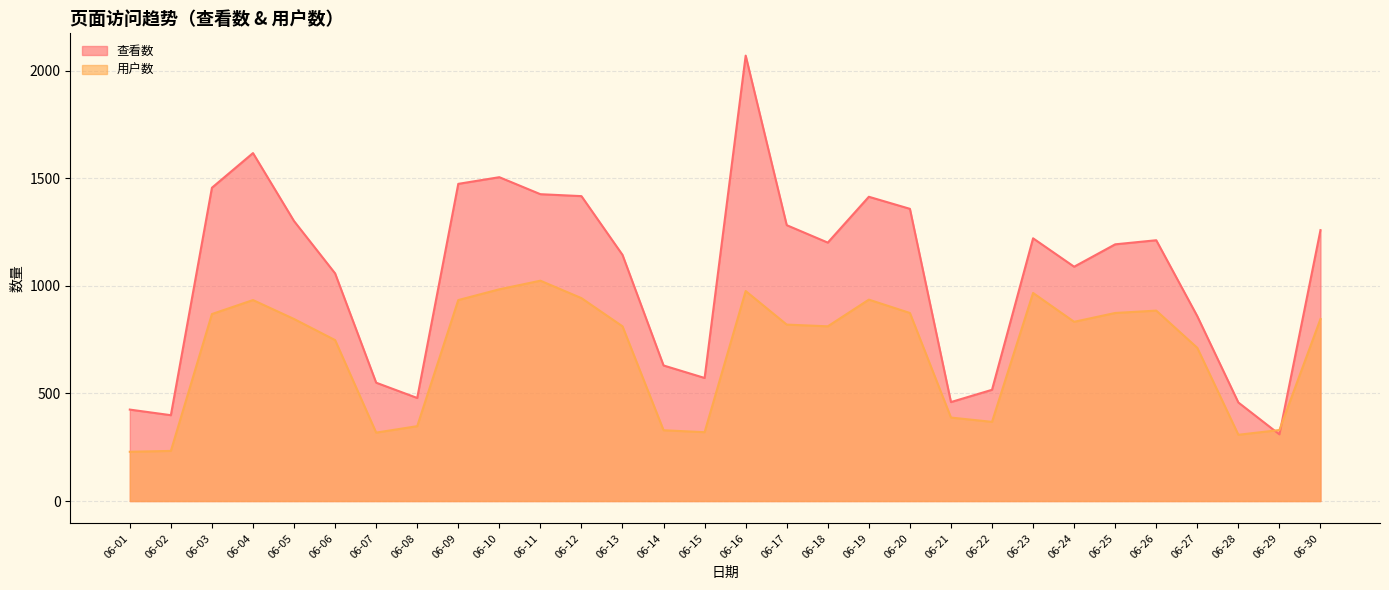

What is the value of the 查看数 point at the 14th from the left?

630